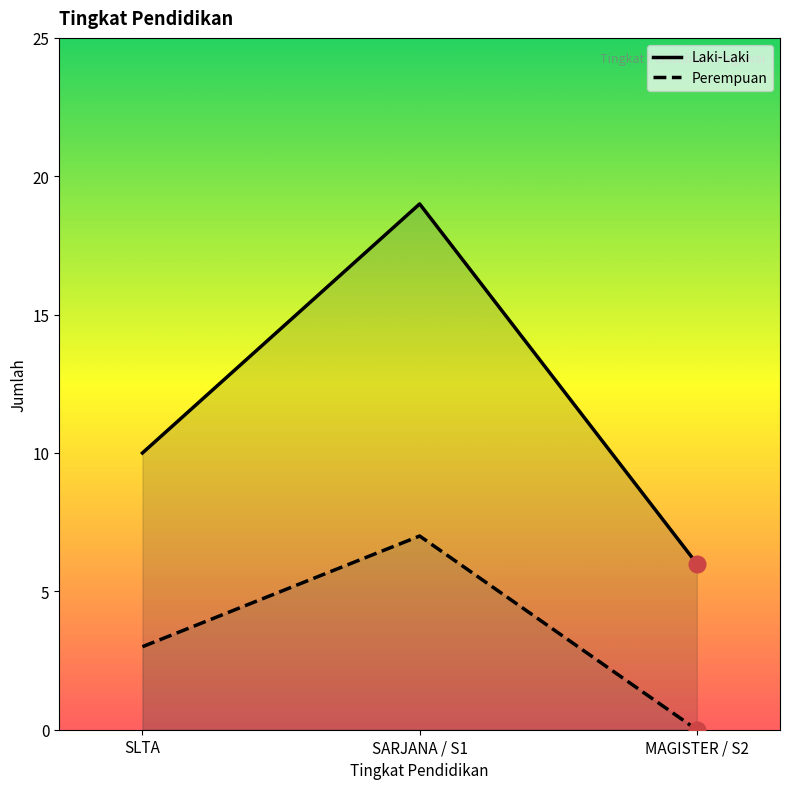

Which category has the lowest value in the Laki-Laki series?

MAGISTER / S2